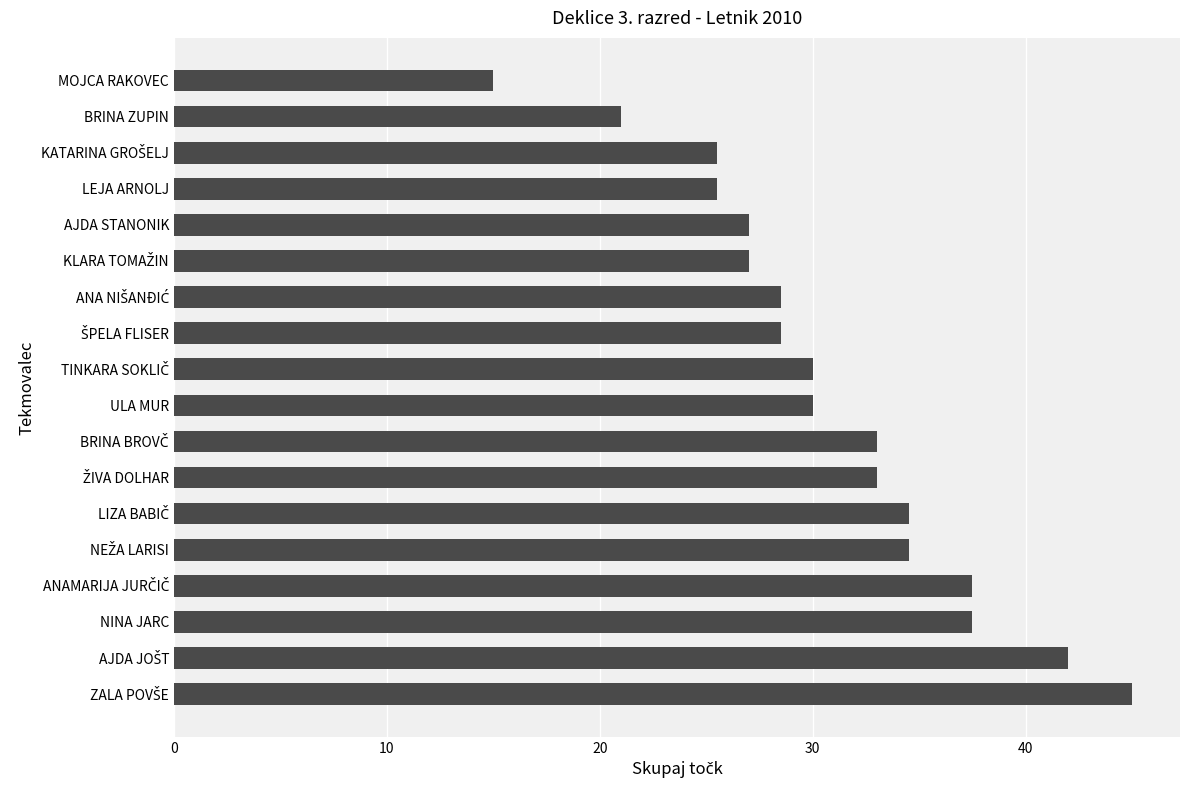

What is the minimum value shown in the chart?

15.0